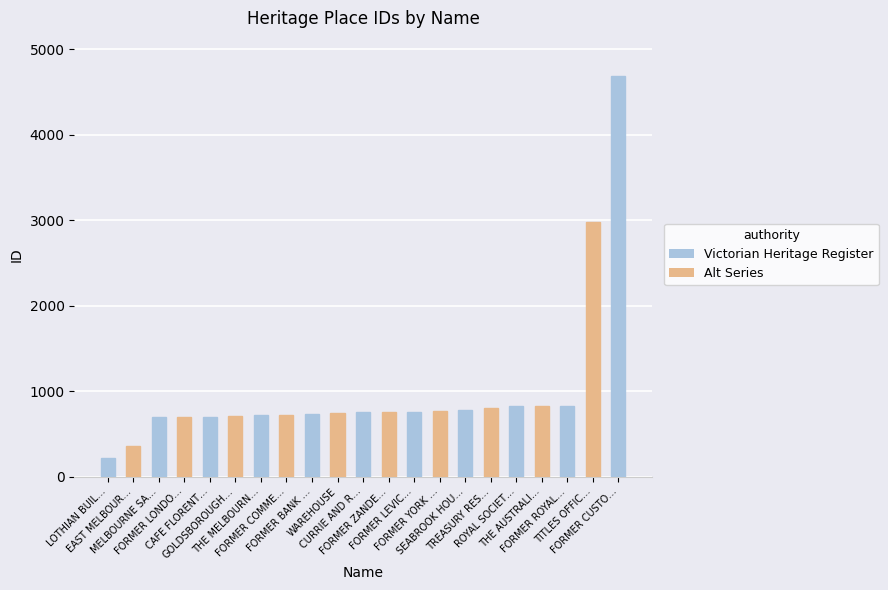

Which label corresponds to the smallest value in the chart?

LOTHIAN BUIL…